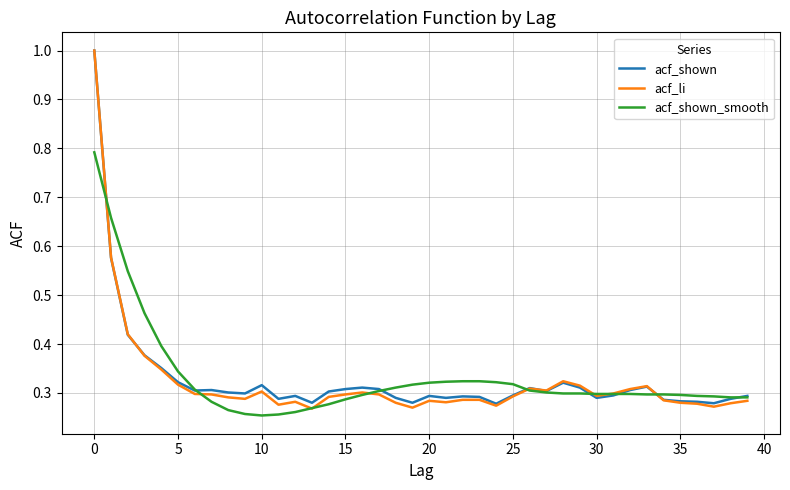

True or false: acf_shown_smooth and acf_li cross at least once.

True